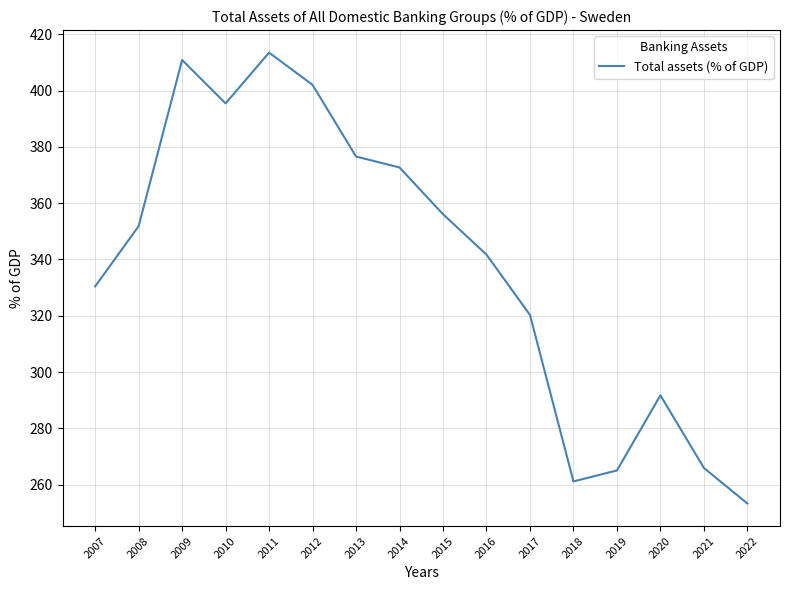

Does the chart display data point markers on the line(s)?

No